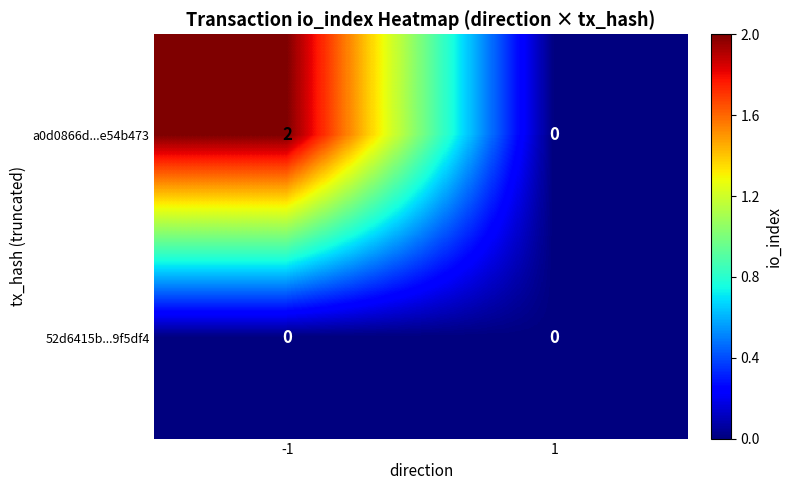

Which series has the largest total across all categories?

a0d0866d...e54b473